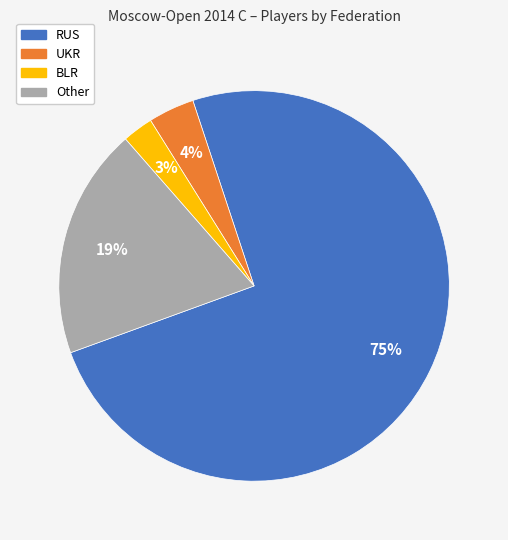

Is the sum of BLR and Other greater than half?

No